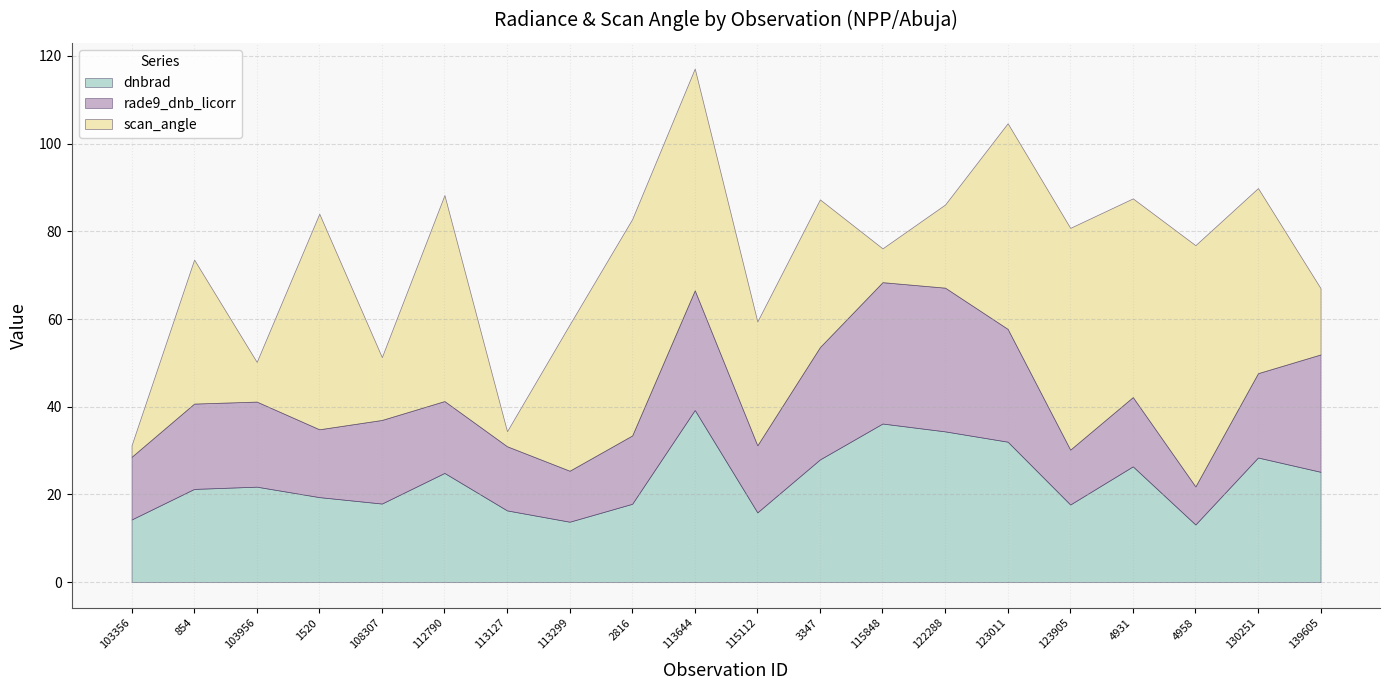

What is the sum of the dnbrad values at 113644 and 123905?

57.0